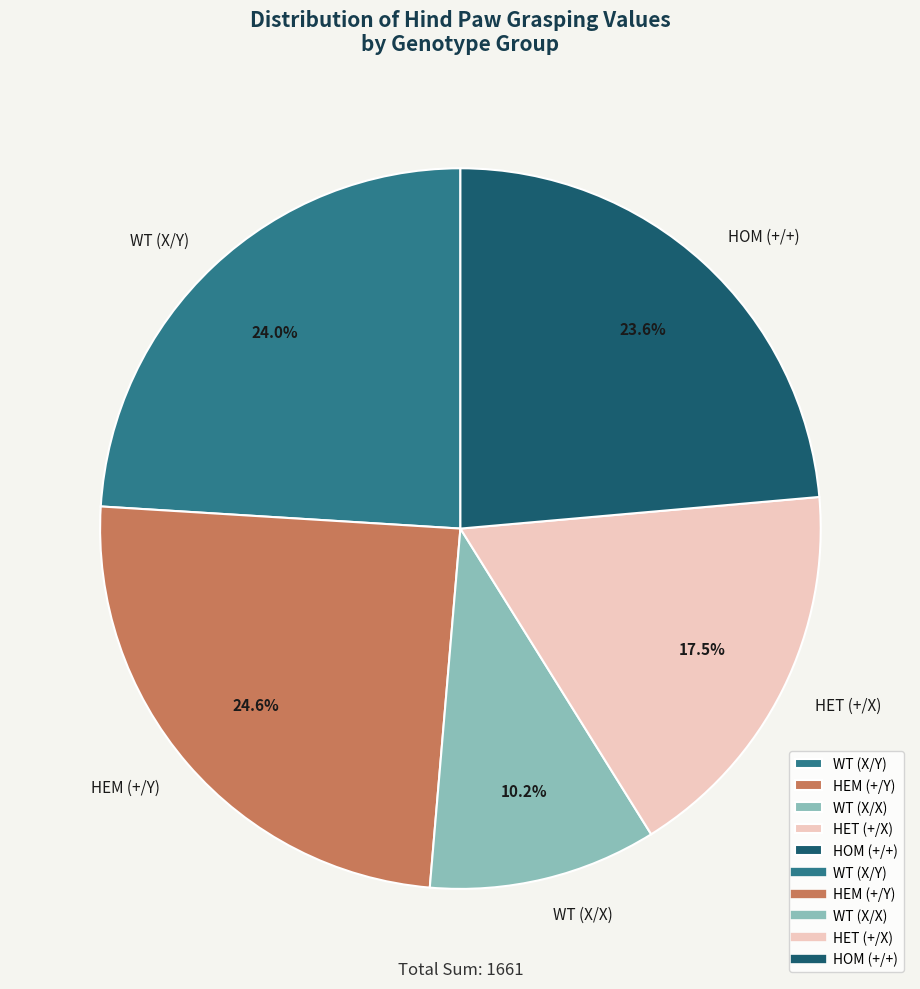

To the nearest percent, what portion does HEM (+/Y) represent?

25%